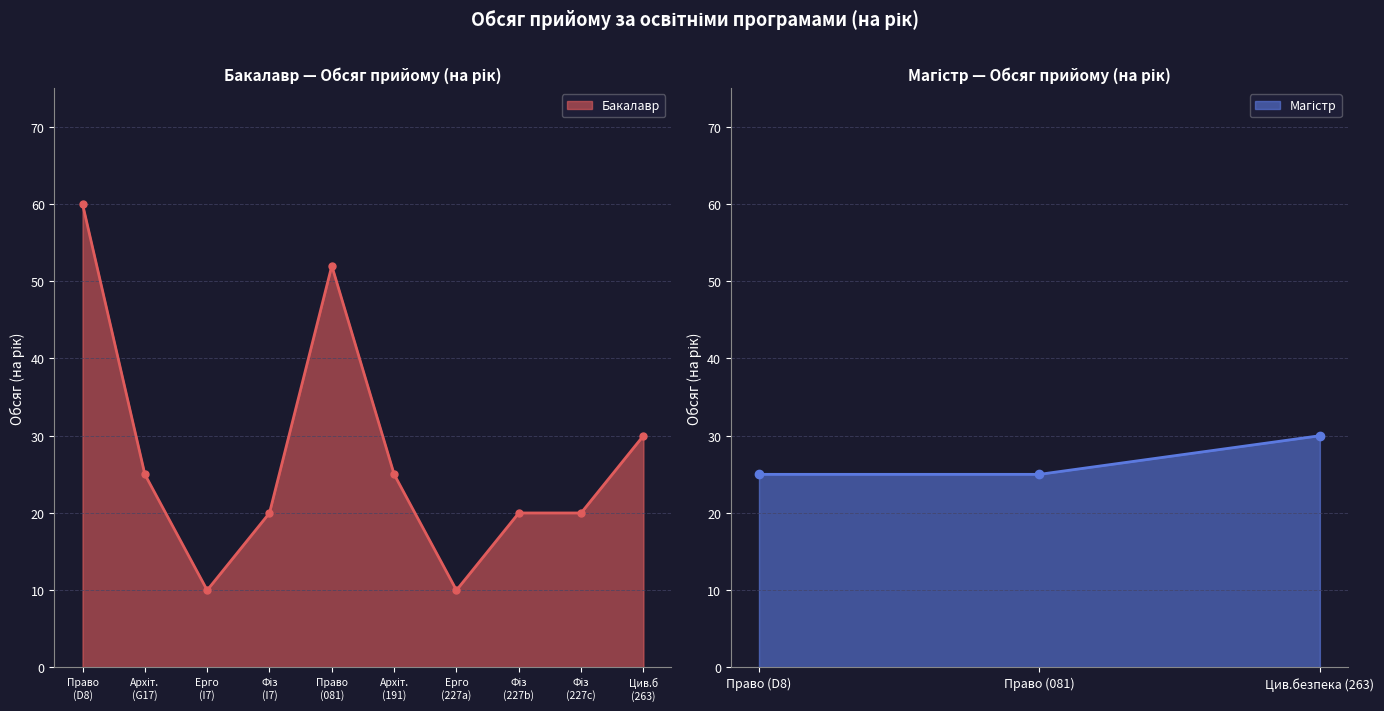

How many interior local valleys (lower than both neighbors) does the data have?

2